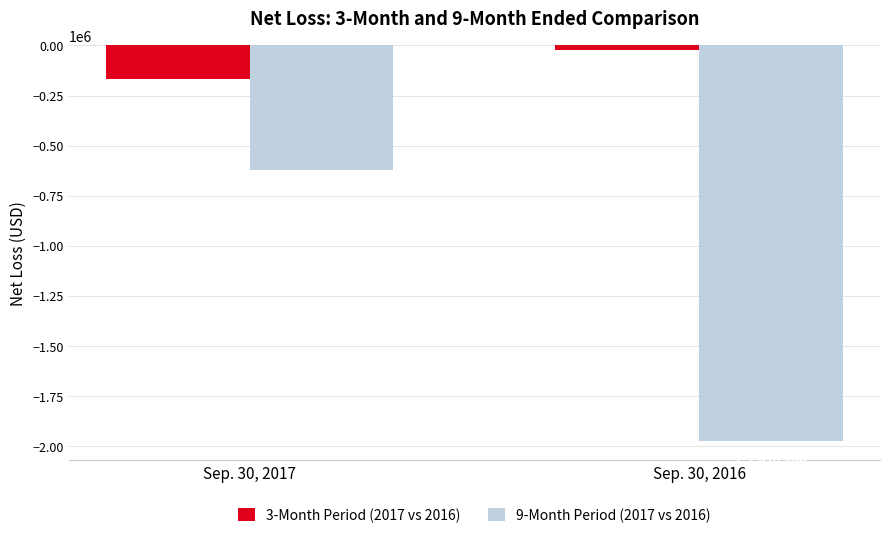

Which series has the largest total across all categories?

3-Month Period (2017 vs 2016)